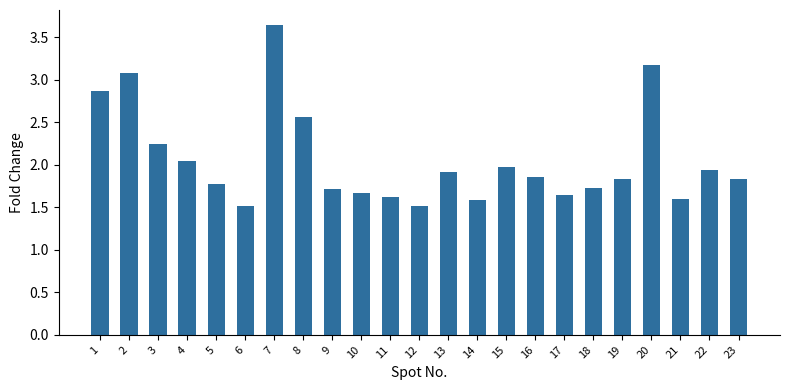

What is the smallest value displayed?

1.5